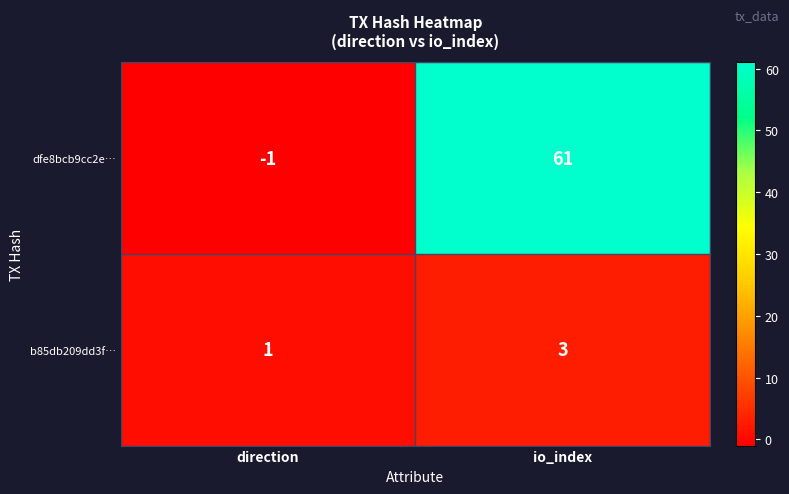

At which category is the sum across all series the highest?

io_index